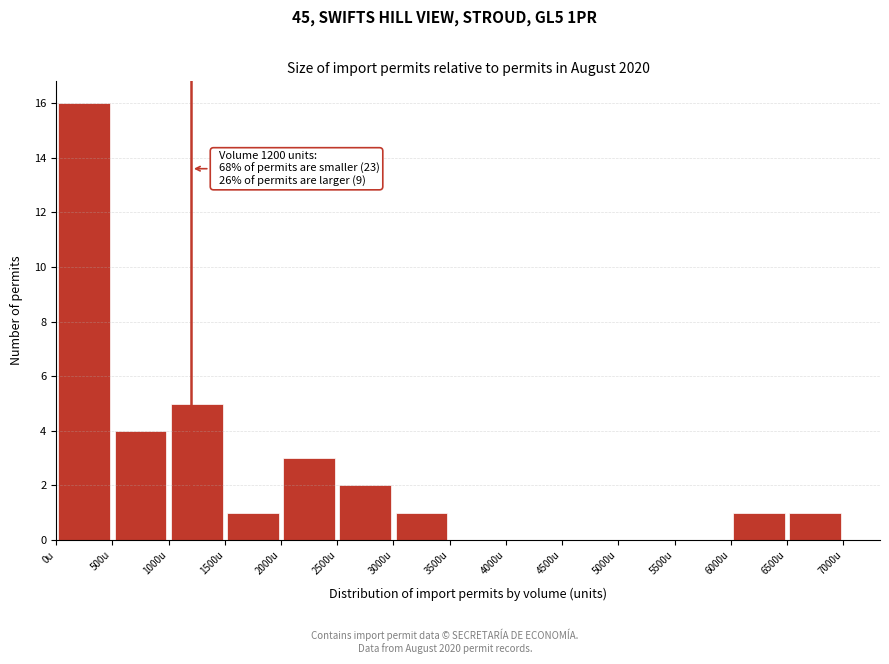

Over which range of the x-axis is the bar tallest?

0 to 500